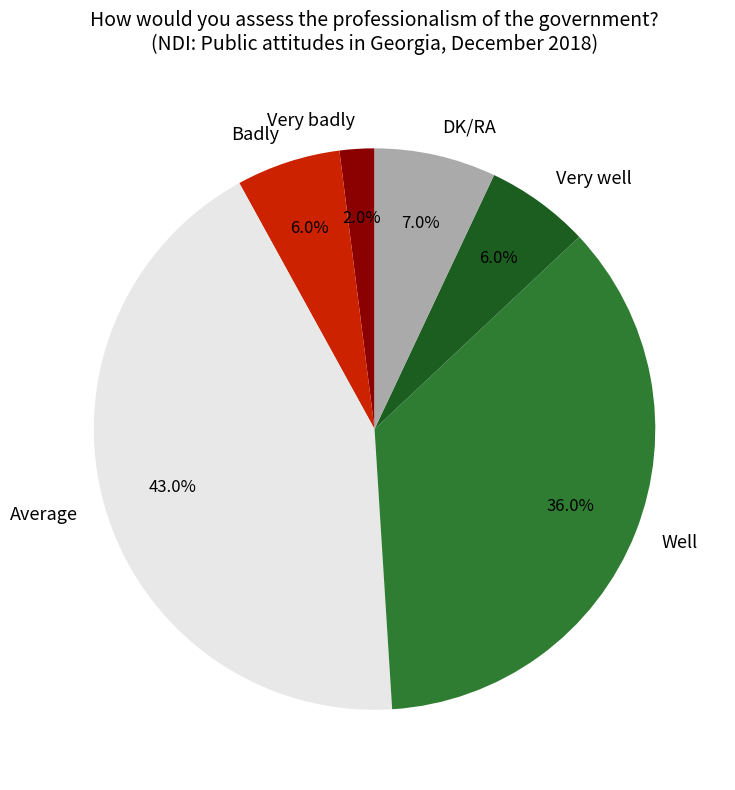

What is the largest slice in the pie chart?

Average